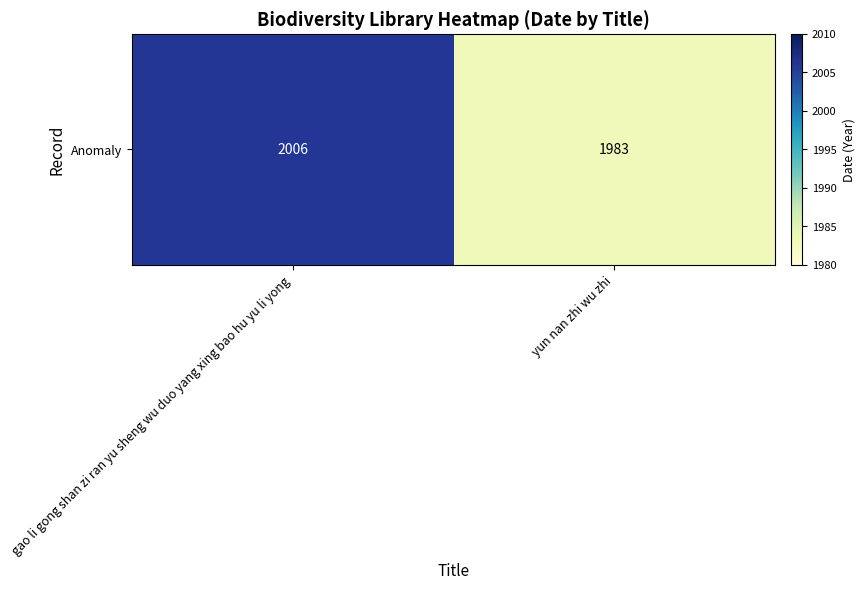

What is the average value?

1994